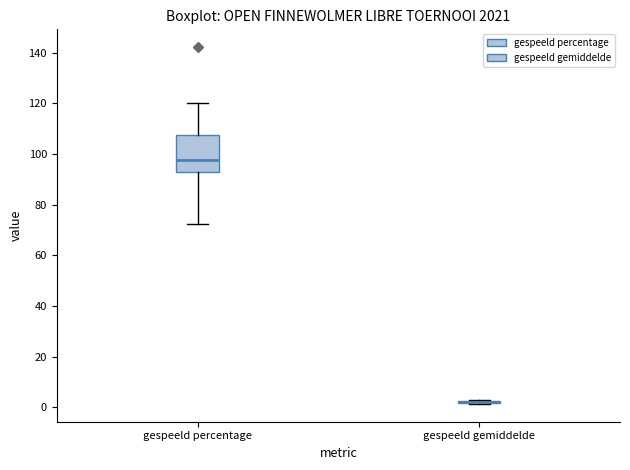

Reading left to right, read every box against the y-axis: the position of its median line, the range the box covers, and the ends of its whiskers. The values are not printed on the chart, so give them approximately, as read against the axis.

gespeeld percentage: median 98, box 92 to 108, whiskers 72 to 120
gespeeld gemiddelde: box collapsed to a line at 2, whiskers 2 to 4